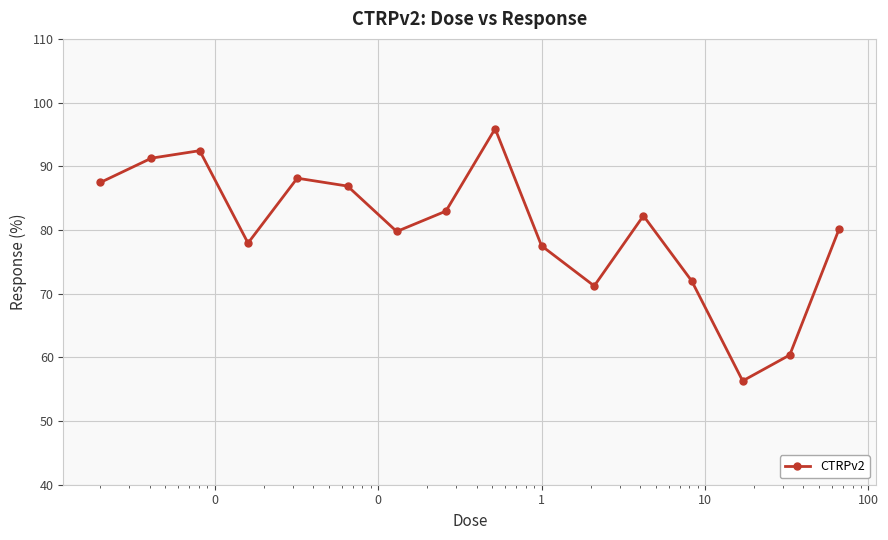

What is the value of the 10th point from the left?

77.5